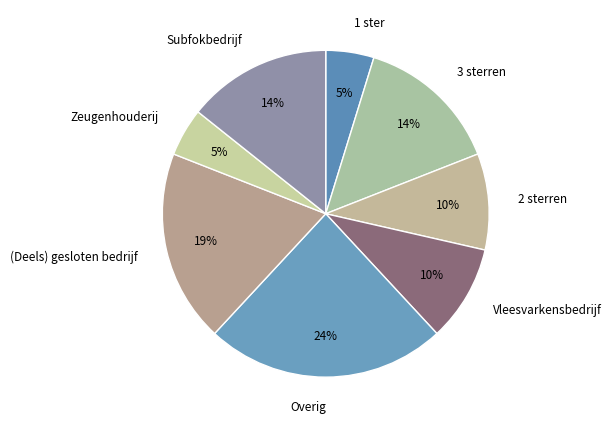

To the nearest percent, what is the difference between the largest and smallest slice percentages?

19%